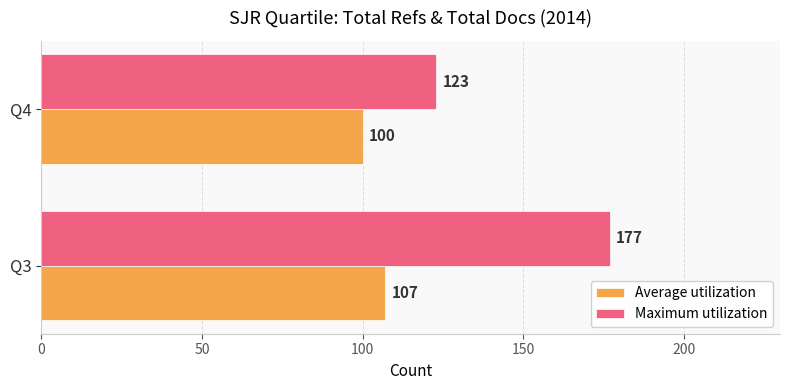

What is the sum of all Maximum utilization values?

300